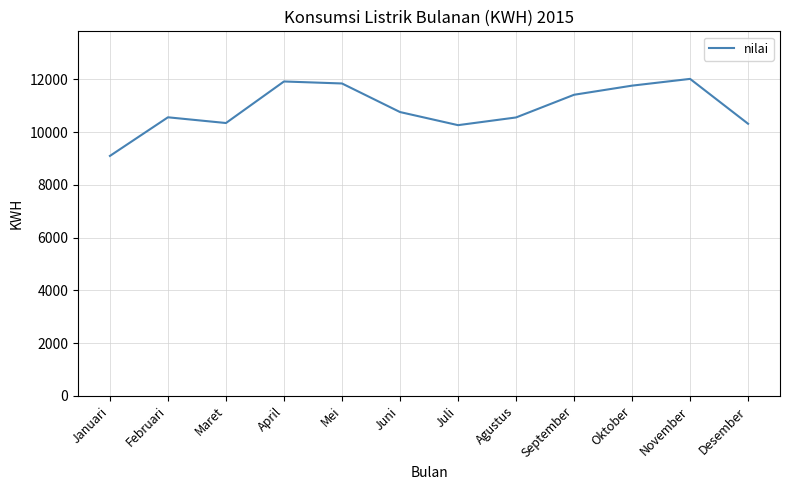

Which category has the lowest value across all series?

Januari